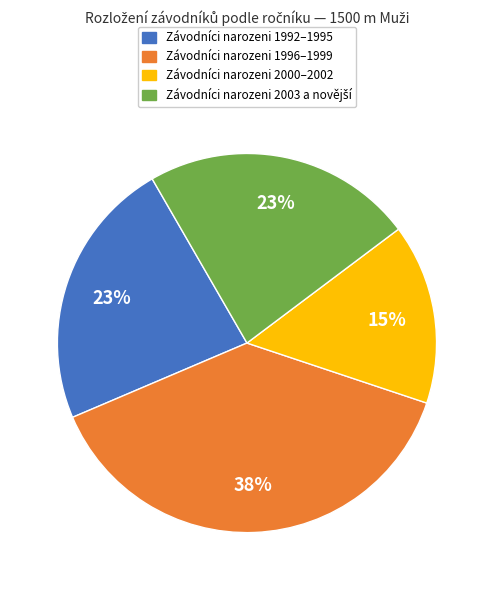

Is there a majority slice in this chart?

No